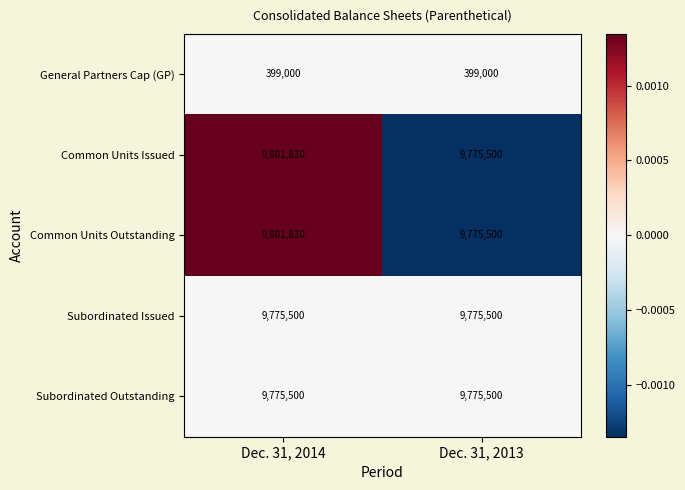

Reading left to right, what are all the values shown in this chart?

General Partners Cap (GP): Dec. 31, 2014=399000	Dec. 31, 2013=399000
Common Units Issued: Dec. 31, 2014=9801830	Dec. 31, 2013=9775500
Common Units Outstanding: Dec. 31, 2014=9801830	Dec. 31, 2013=9775500
Subordinated Issued: Dec. 31, 2014=9775500	Dec. 31, 2013=9775500
Subordinated Outstanding: Dec. 31, 2014=9775500	Dec. 31, 2013=9775500